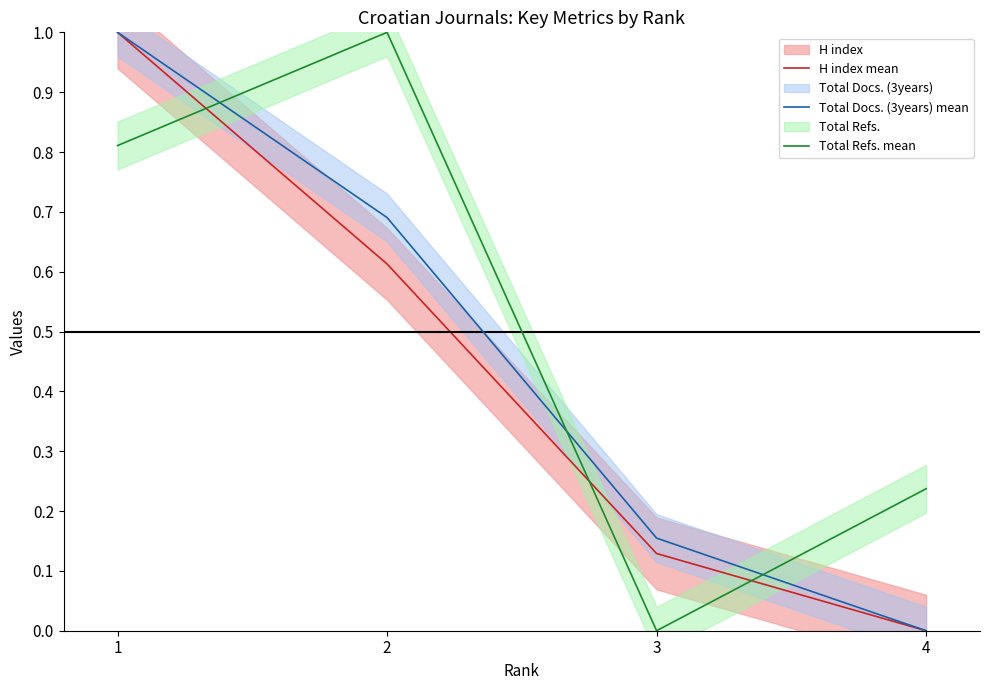

Where is the first local minimum for Total Refs. mean?

3